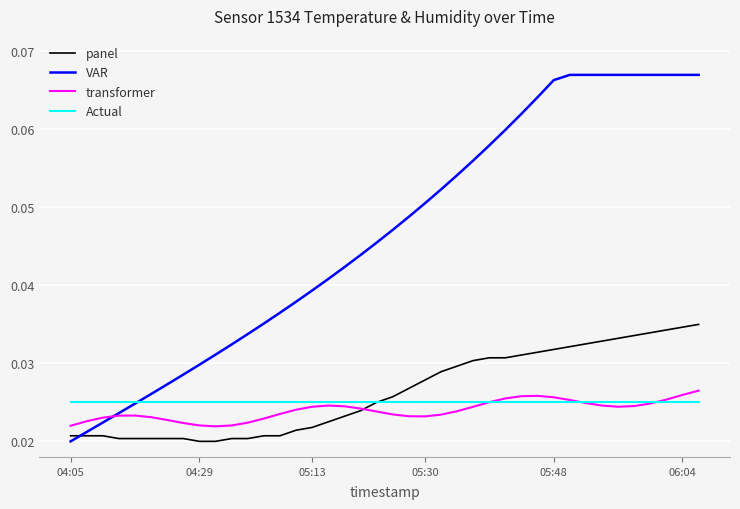

Which series has the largest total across all categories?

VAR